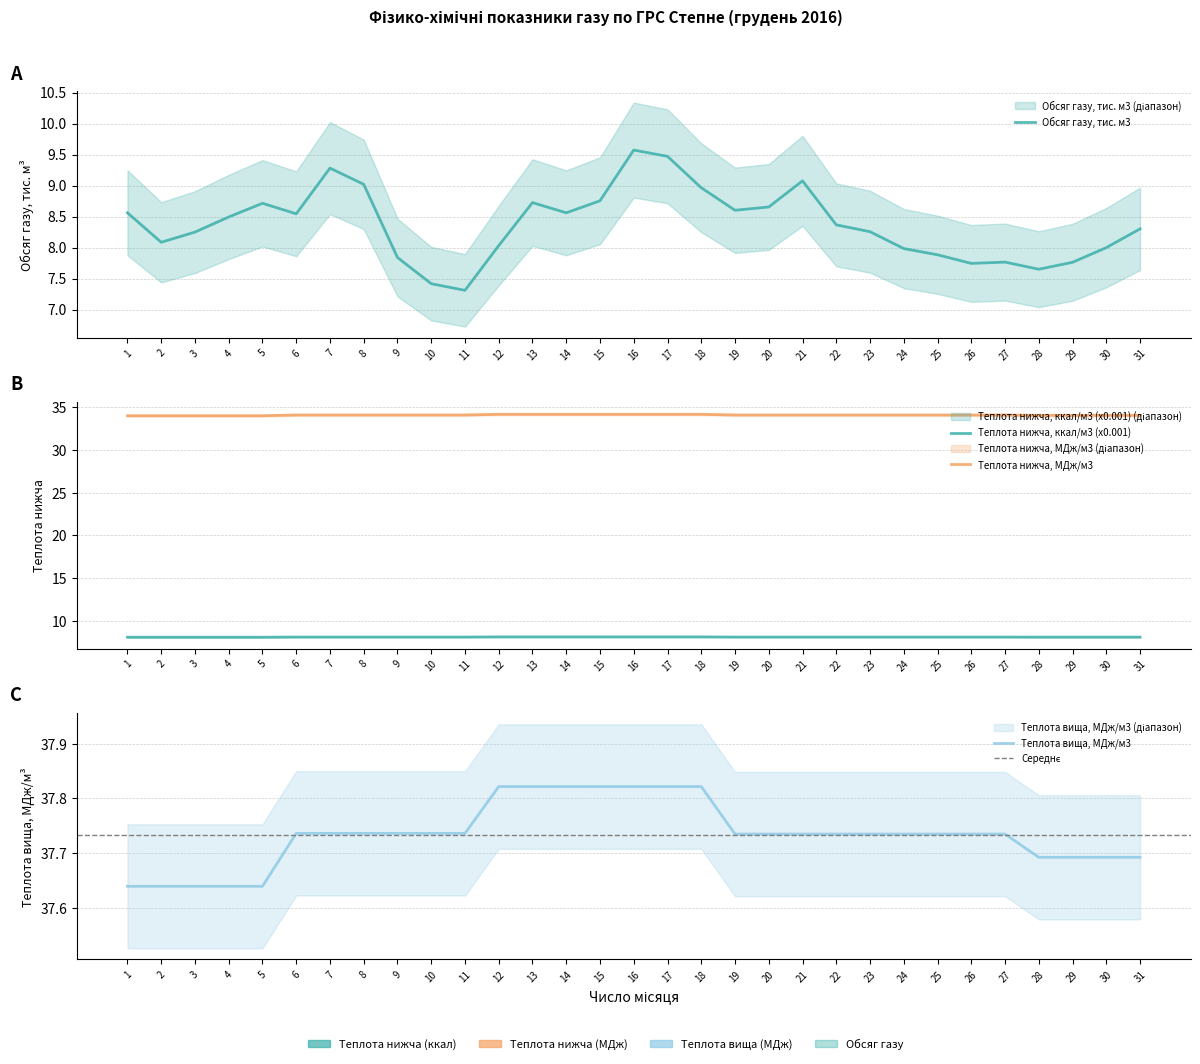

Is it true that Теплота вища, МДж/м3 equals 52.3 at 11?

False